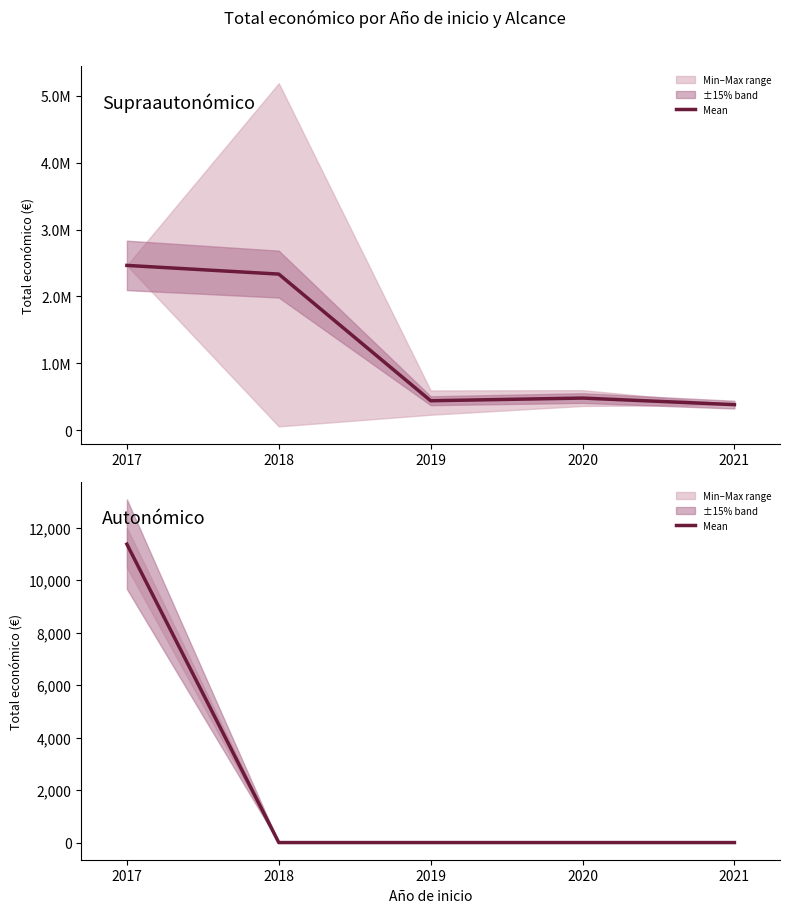

Does the chart display data point markers on the line(s)?

No